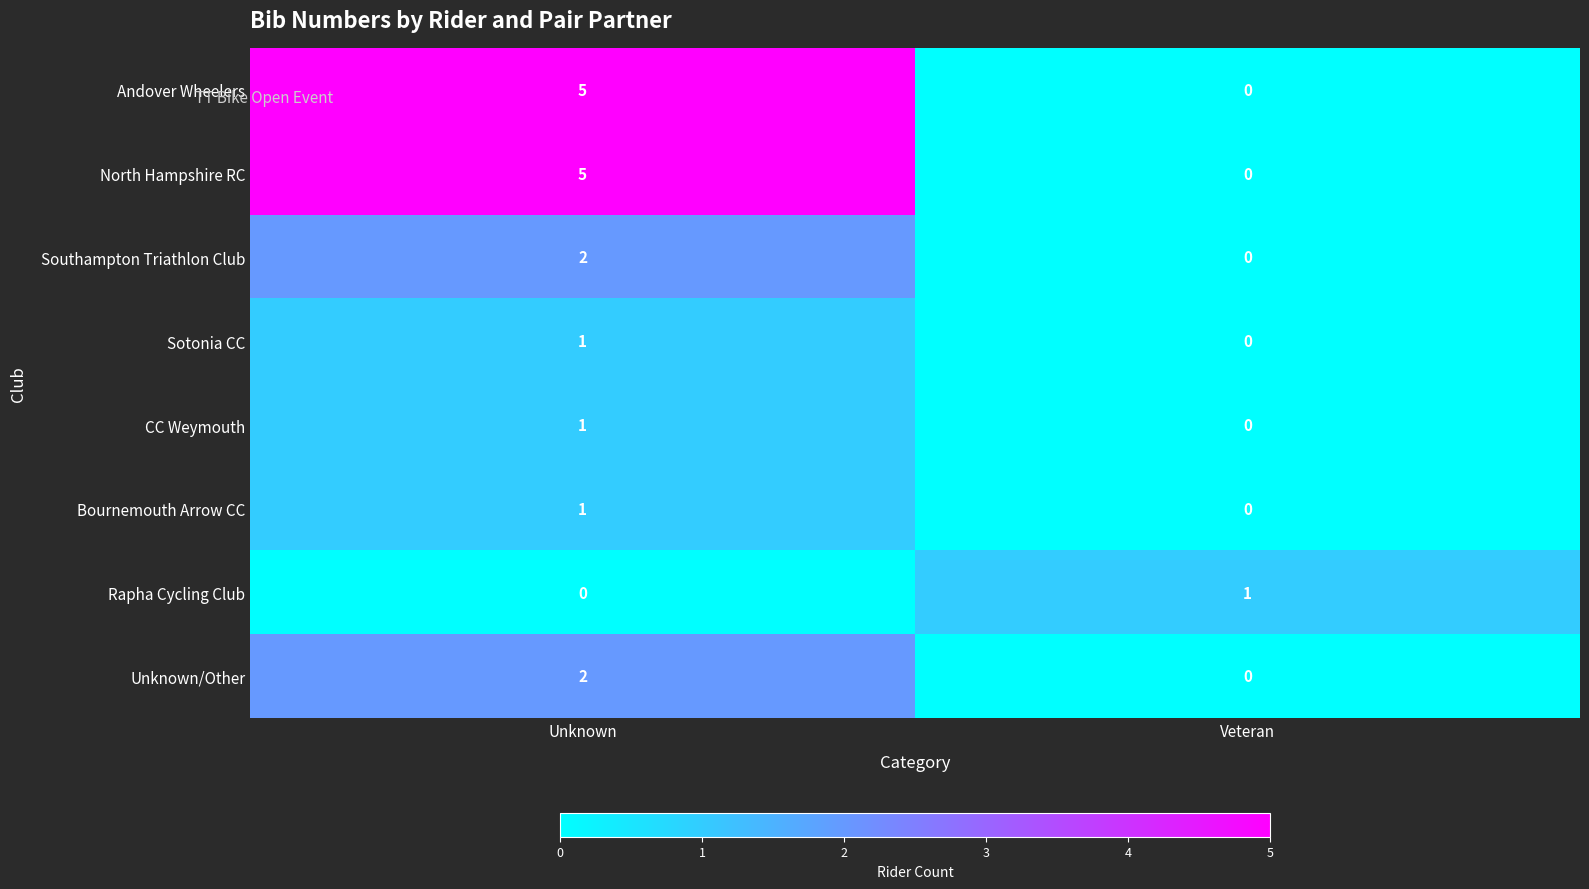

True or false: Bournemouth Arrow CC has a value of 0 at Veteran.

True